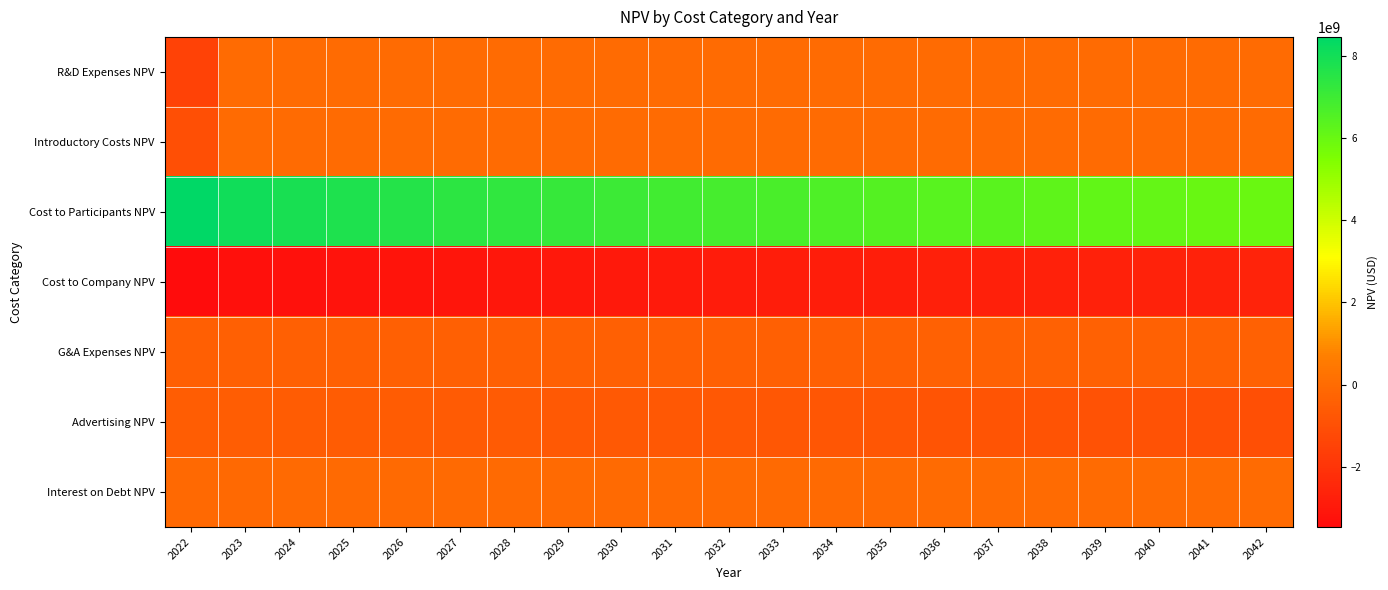

What is the difference between the highest and lowest values at 2027?

10536727233.3